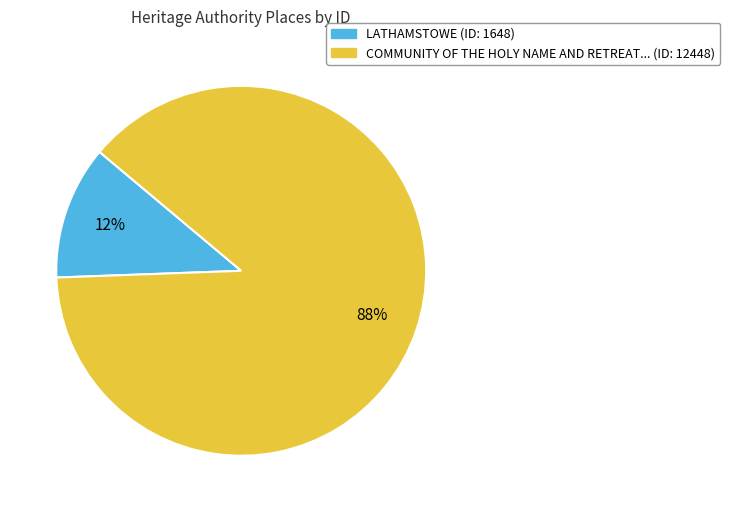

Is there a majority slice in this chart?

Yes